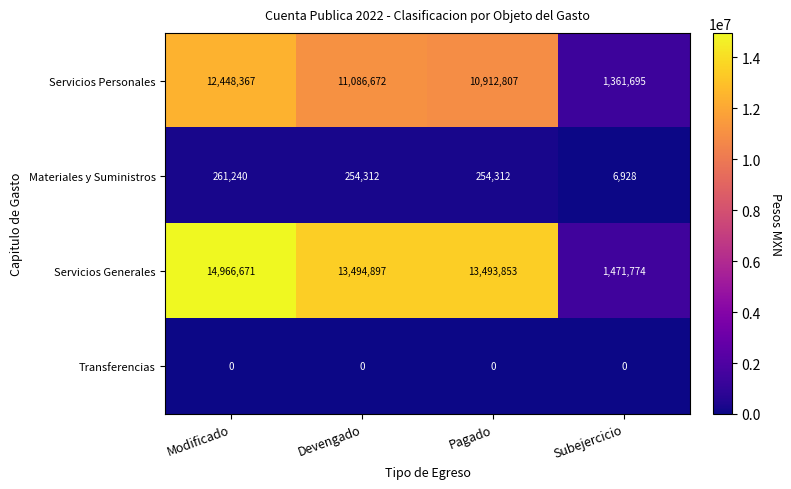

Reading left to right, list all the values displayed in this chart.

Servicios Personales: 12448367	11086672	10912807	1361695
Materiales y Suministros: 261240	254312	254312	6928
Servicios Generales: 14966671	13494897	13493853	1471774
Transferencias: 0	0	0	0